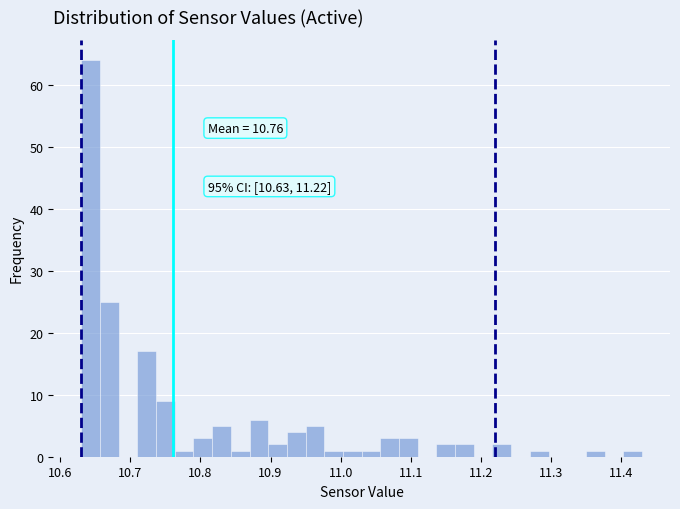

Read against the x-axis, roughly where is the centre of the tallest bar?

10.64